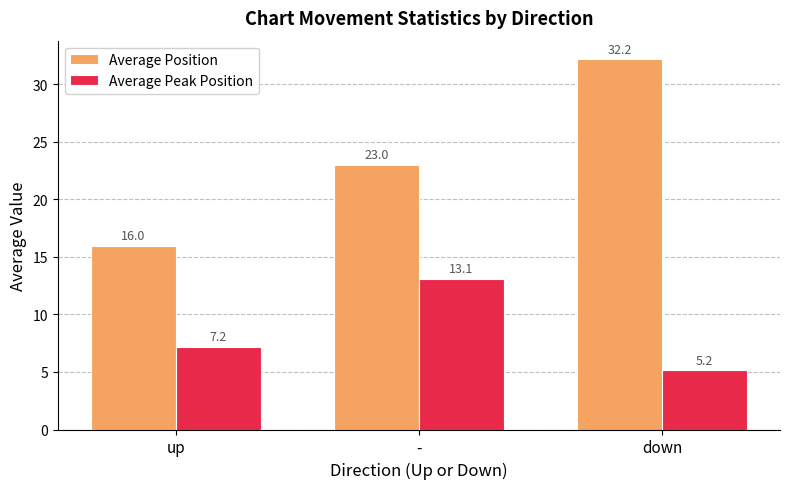

What is the value of the Average Position bar at the 1st from the left?

16.0